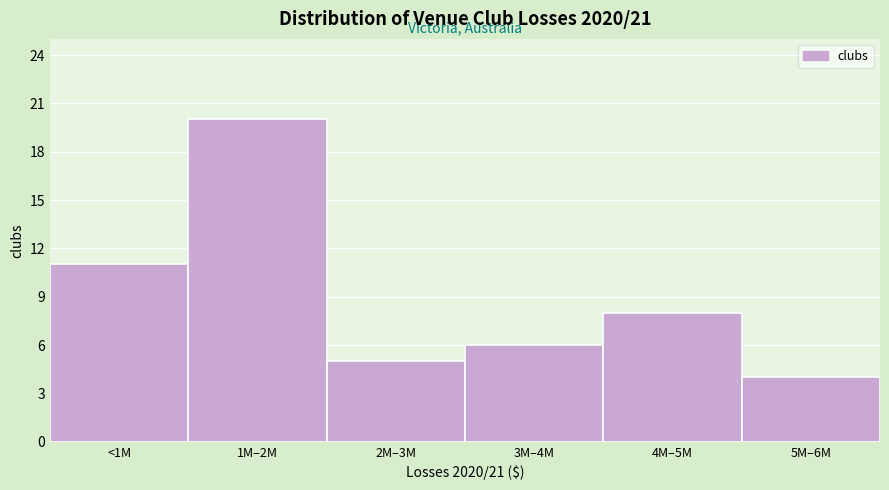

Reading left to right, what are all the values shown in this chart?

<1M=11	1M–2M=20	2M–3M=5	3M–4M=6	4M–5M=8	5M–6M=4